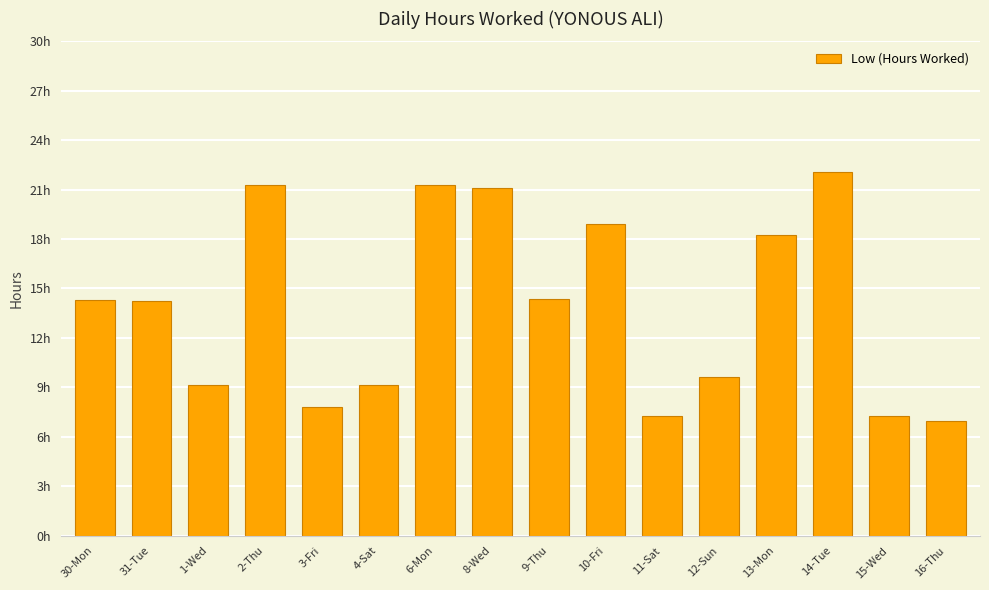

The value at 9-Thu is 3.5. True or false?

False